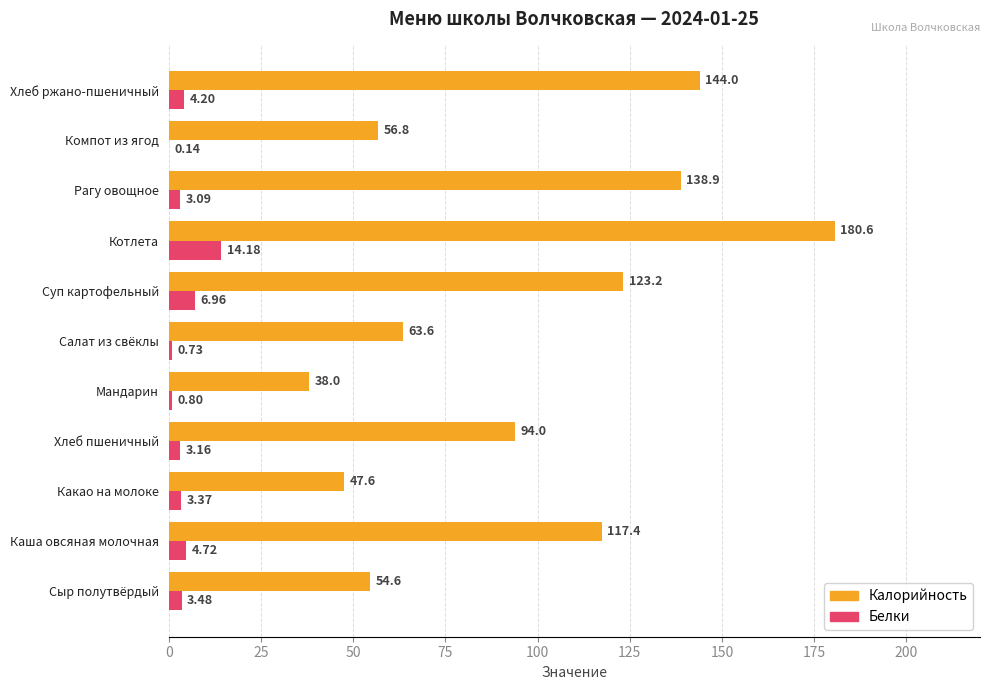

Where is Калорийность nearest to the value 109?

Каша овсяная молочная